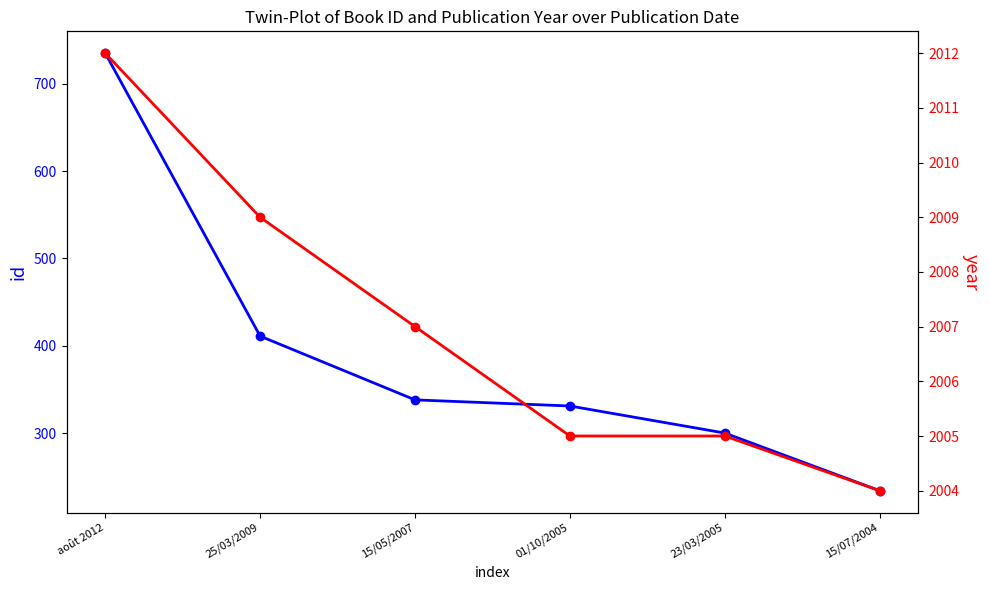

Rank the categories by year value from highest to lowest.

août 2012, 25/03/2009, 15/05/2007, 01/10/2005, 23/03/2005, 15/07/2004